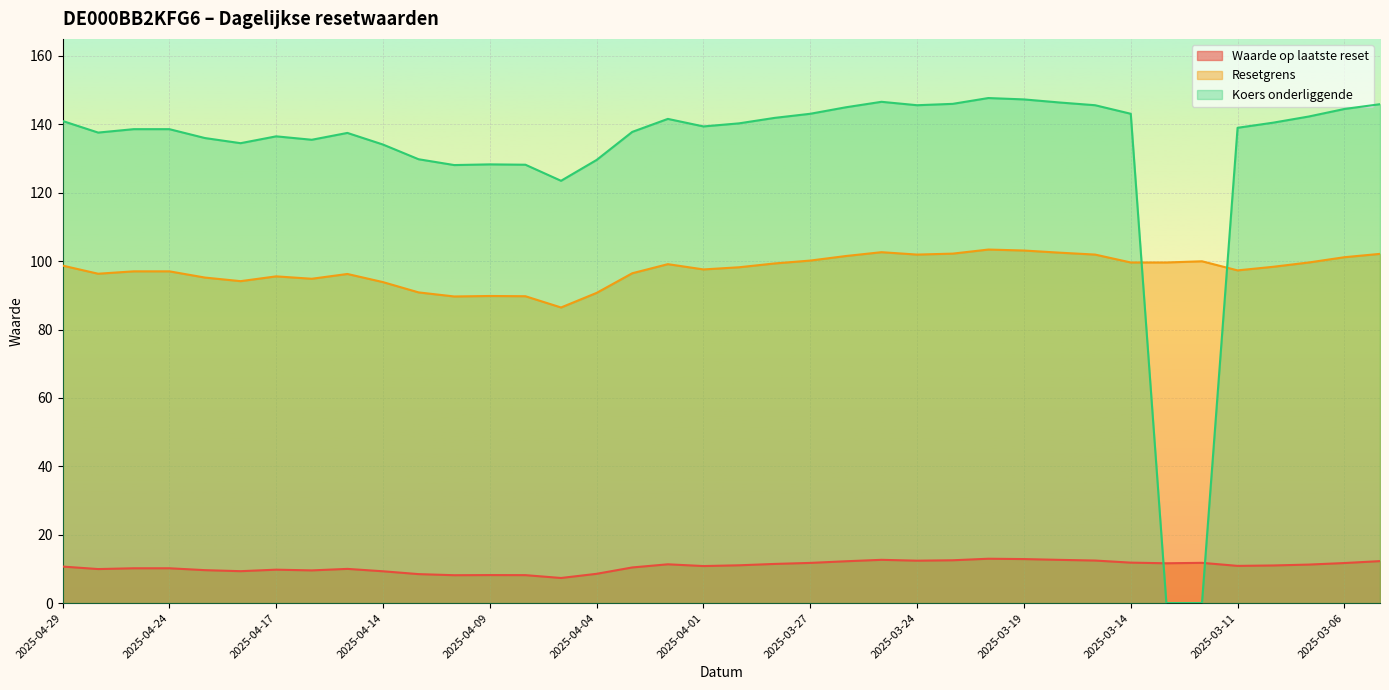

What are all the series names shown in the legend?

Waarde op laatste reset, Resetgrens, Koers onderliggende